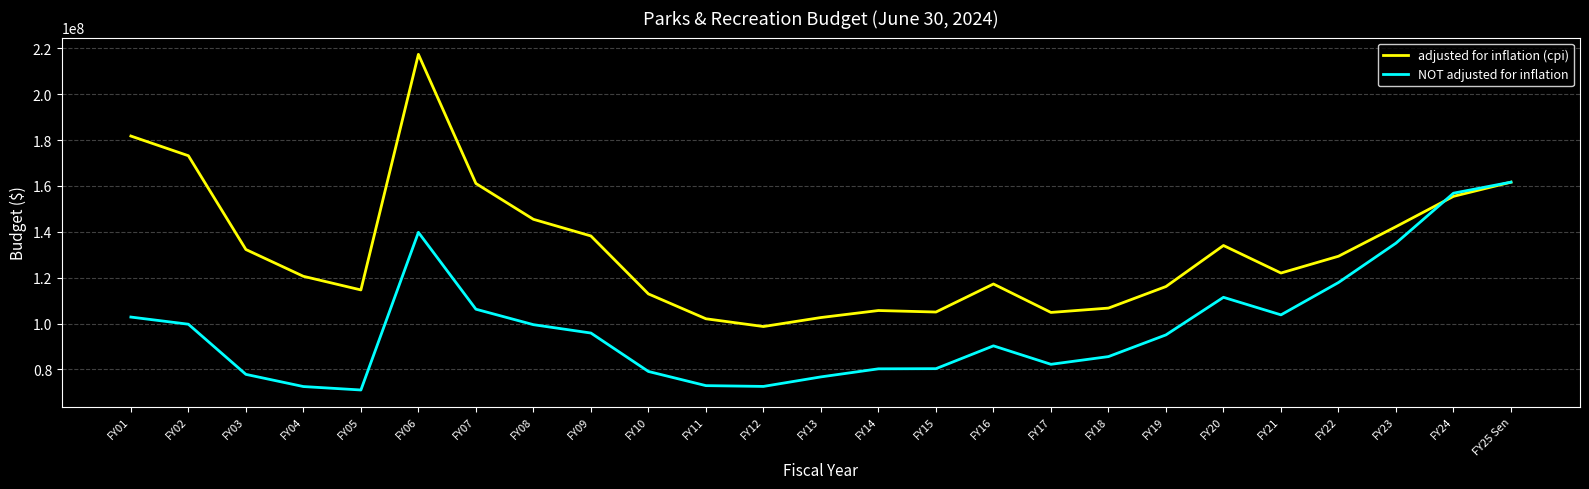

Which series has the largest range (max minus min)?

adjusted for inflation (cpi)